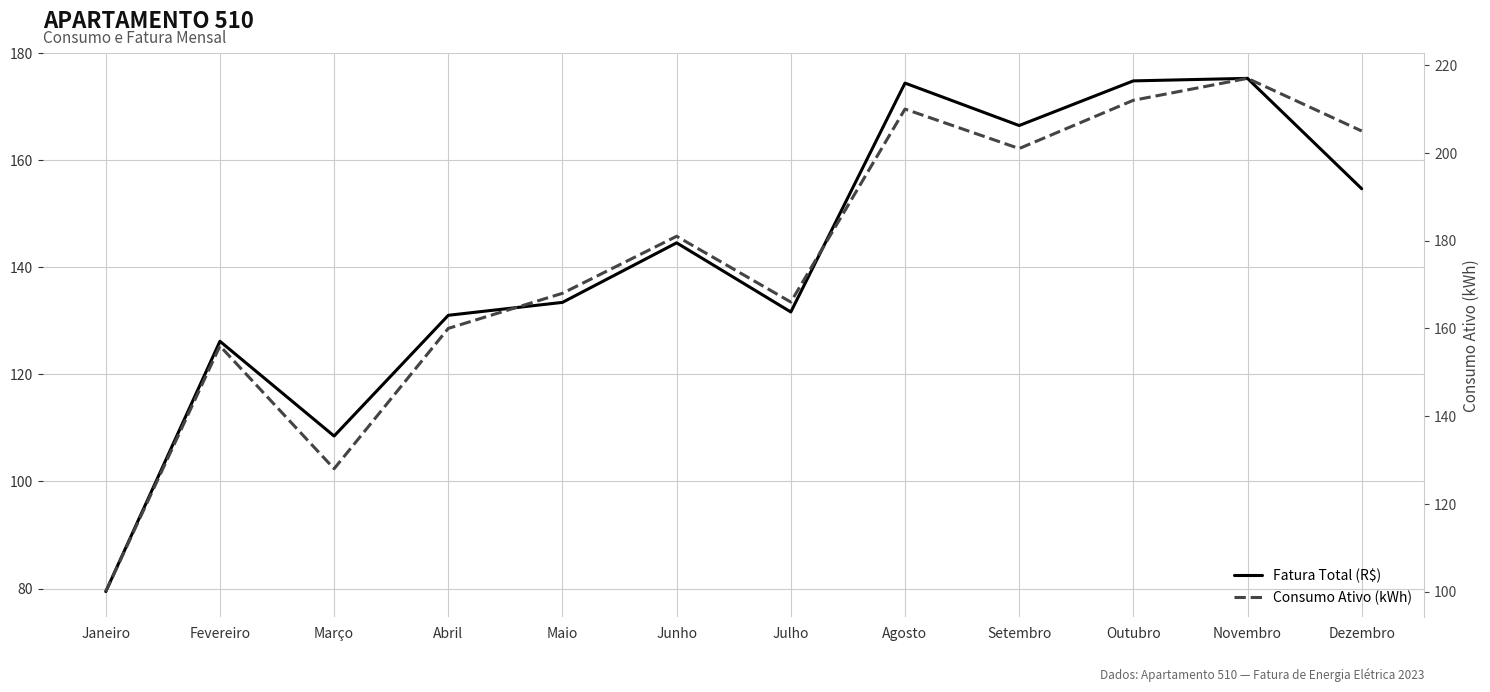

Which series changed the most between Janeiro and Outubro?

Consumo Ativo (kWh)